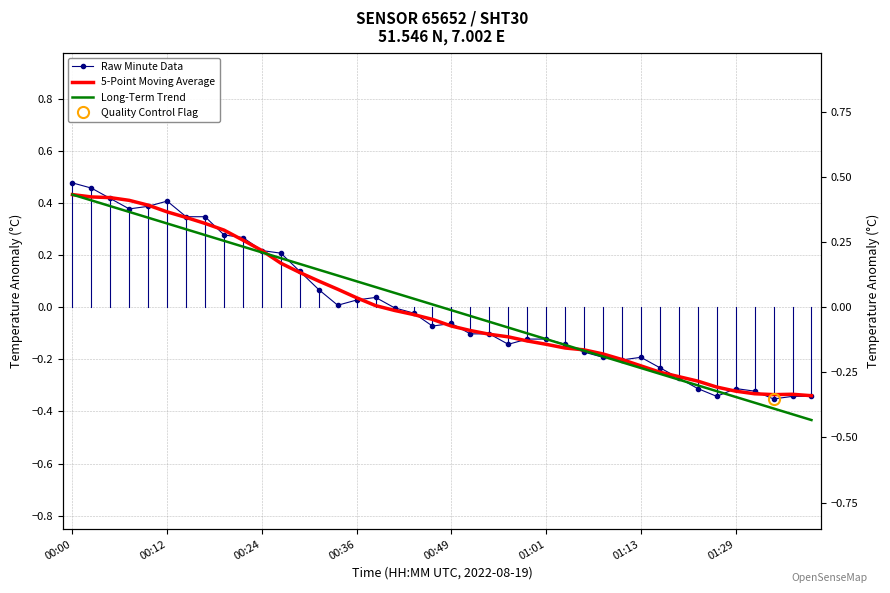

Between which two adjacent categories do 5-Point Moving Average and Raw Minute Data first intersect?

00:12 and 00:24